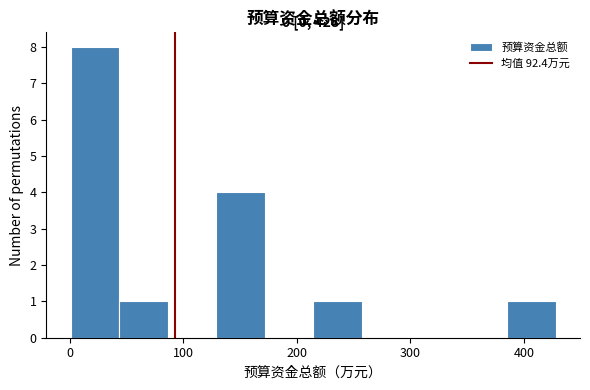

Over which range of the x-axis is the bar tallest?

0 to 40